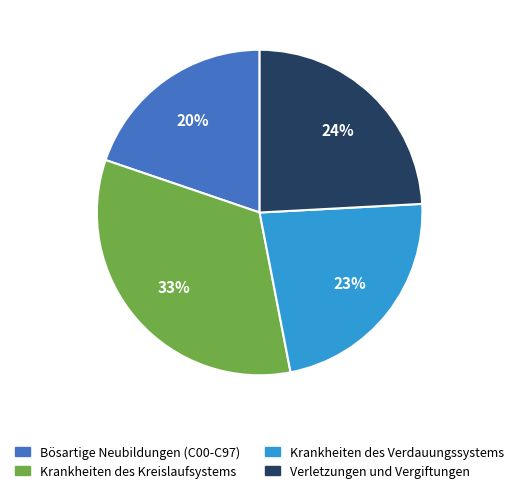

What is the smallest slice in the pie chart?

Bösartige Neubildungen (C00-C97)